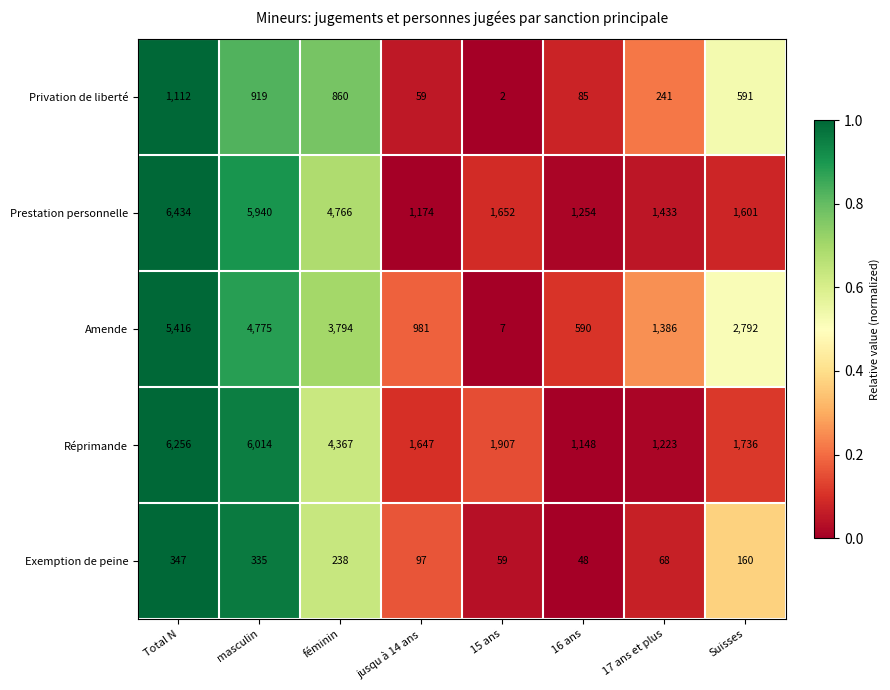

Which series has the widest spread of values?

Amende